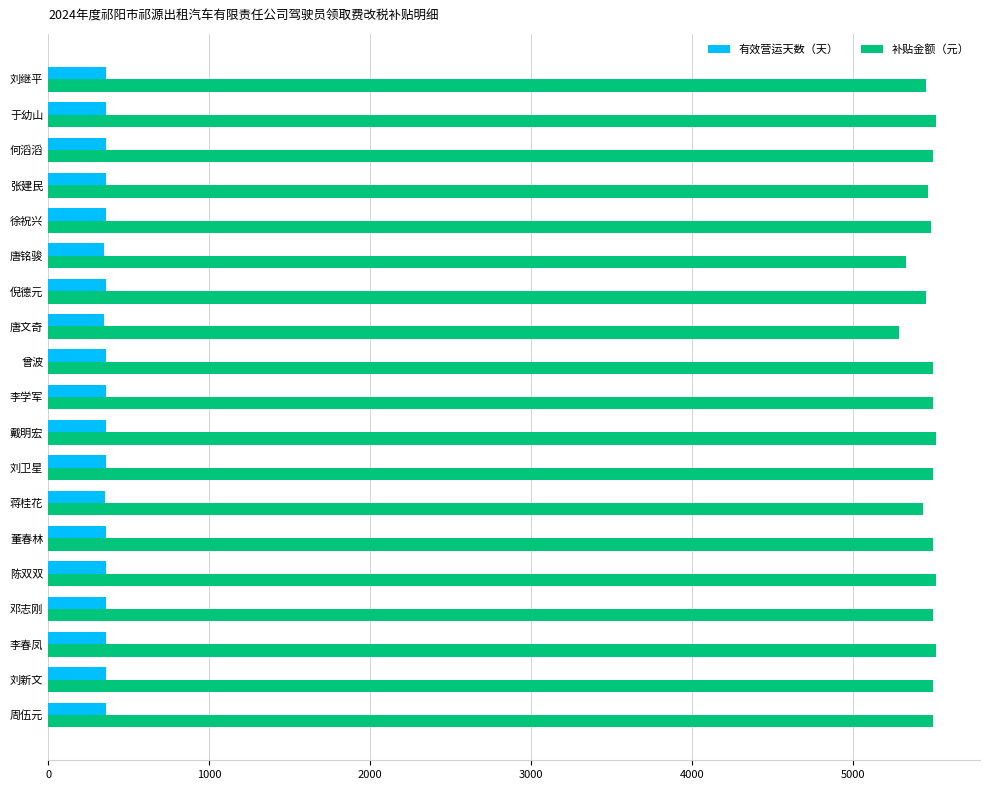

Rank the series by their maximum value, from lowest to highest.

有效营运天数（天）, 补贴金额（元）